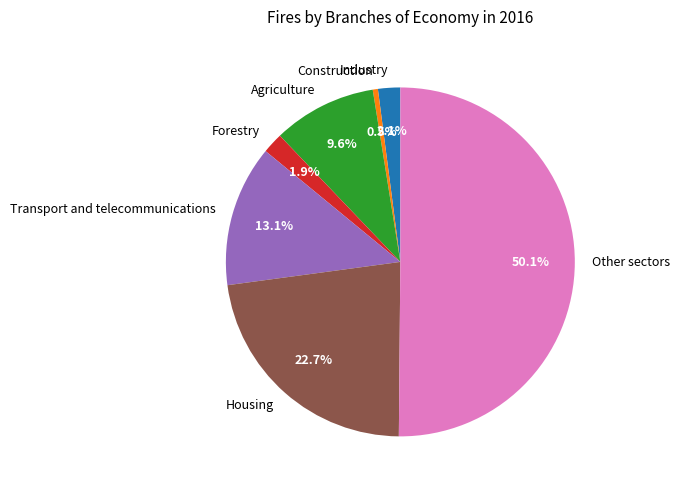

To the nearest percent, what is the average slice percentage?

14%